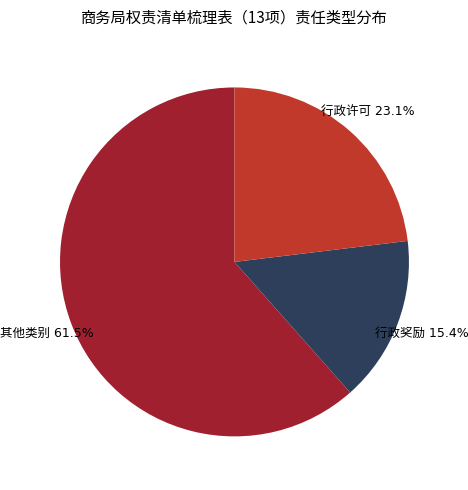

Is there any slice that represents more than half of the pie?

Yes